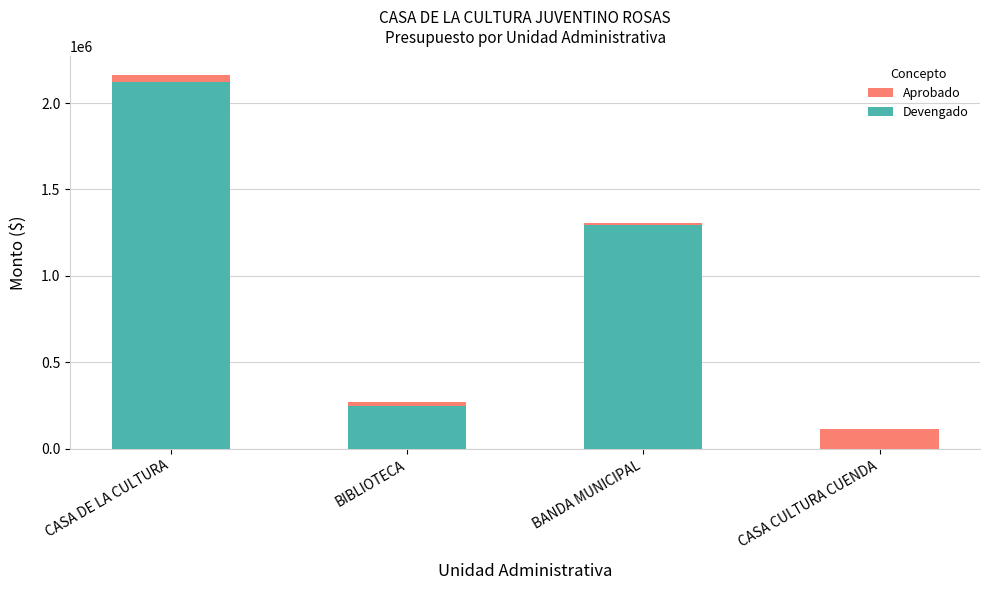

What is the sum of the Devengado values at BANDA MUNICIPAL and BIBLIOTECA?

1546617.1